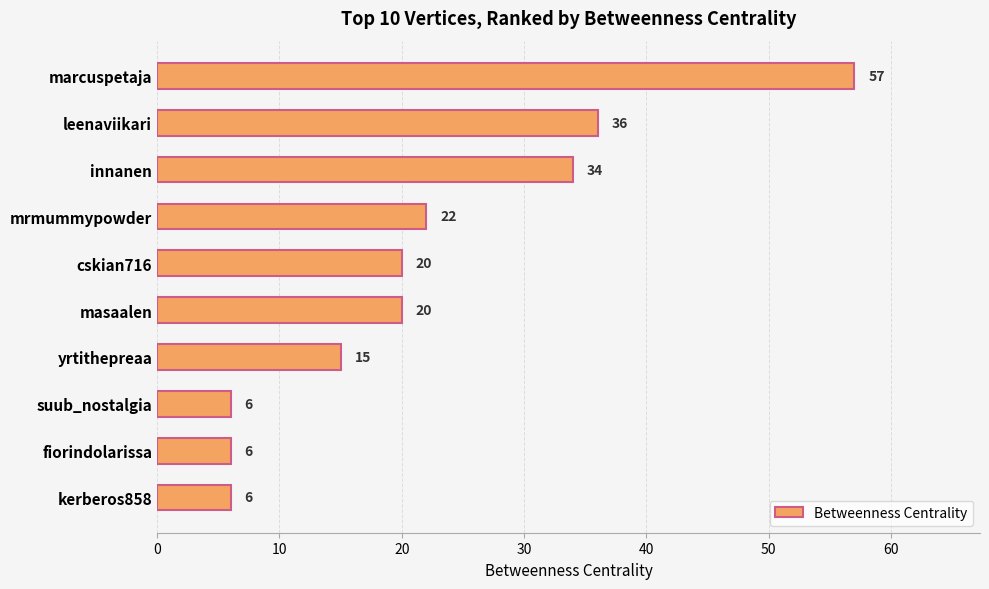

What is the ratio of the value at yrtithepreaa to the value at fiorindolarissa?

2.5